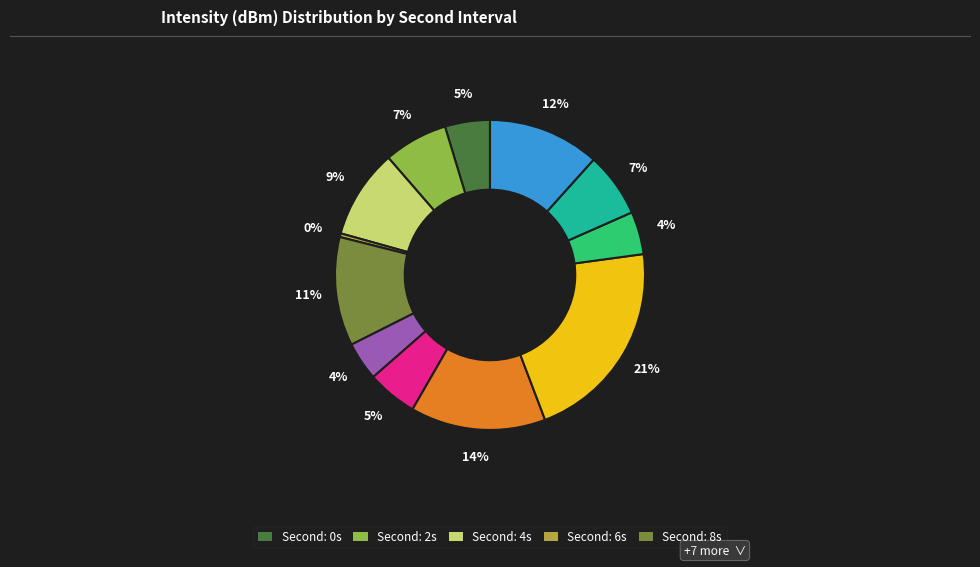

How many segments does this pie chart have?

12